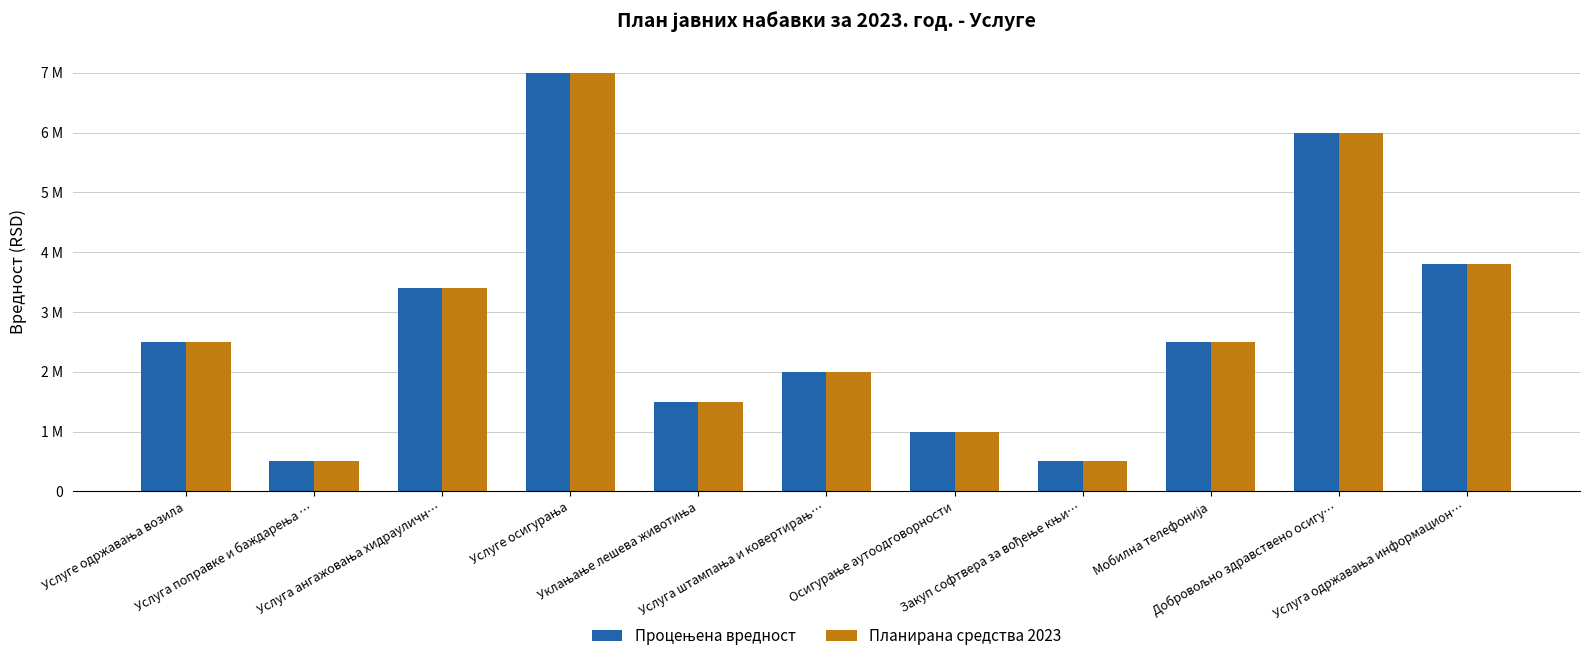

What is the value of the Планирана средства 2023 bar at the 3rd from the left?

3400000